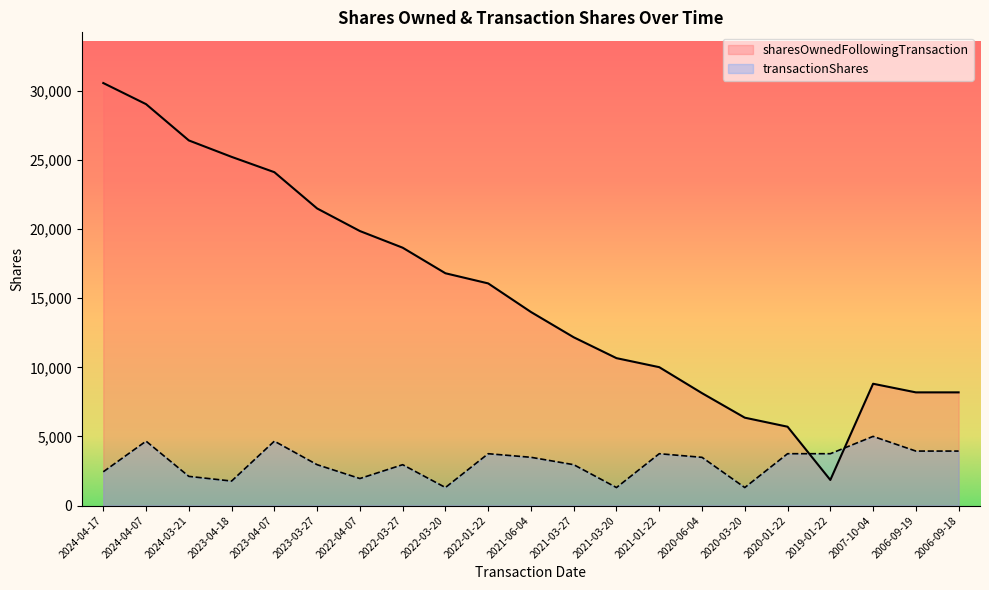

Reading left to right, list all the values displayed in this chart.

sharesOwnedFollowingTransaction: 30561	29034	26410	25221	24113	21489	19856	18651	16802	16068	14000	12171	10662	10009	8129	6356	5703	1851	8810	8187	8187
transactionShares: 2443	4658	2111	1772	4658	2956	1955	2956	1305	3750	3491	2956	1302	3750	3488	1303	3750	3750	5003	3941	3941